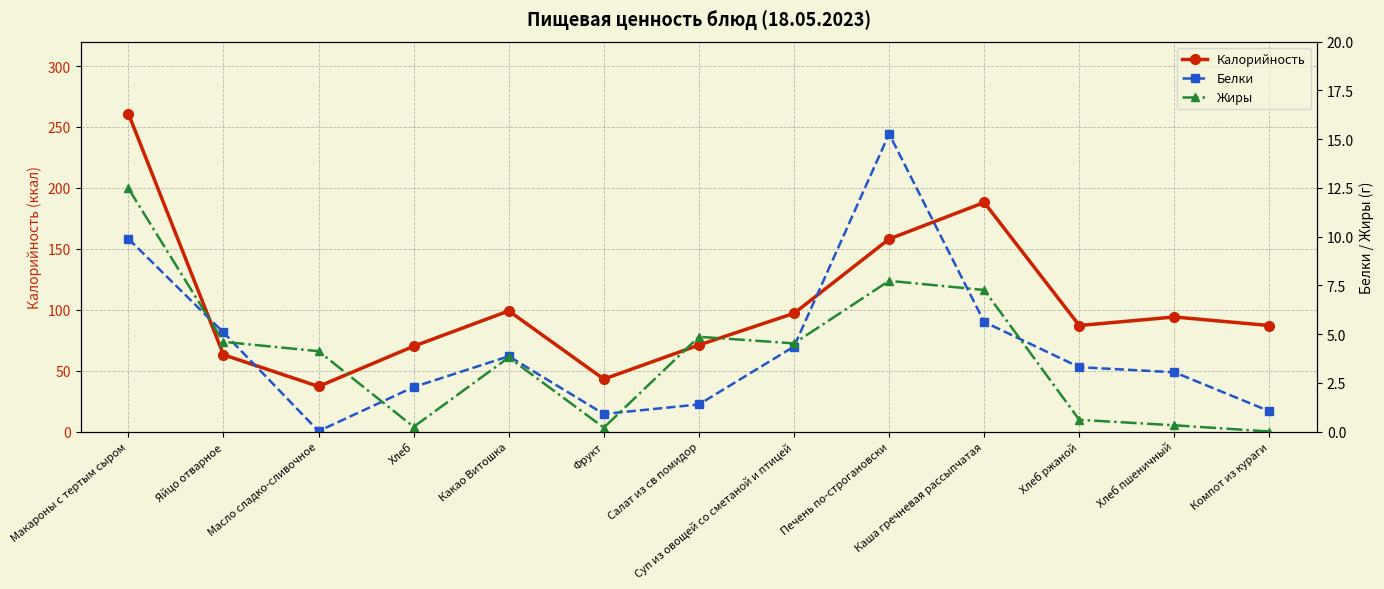

True or false: Калорийность and Белки intersect in this chart.

False